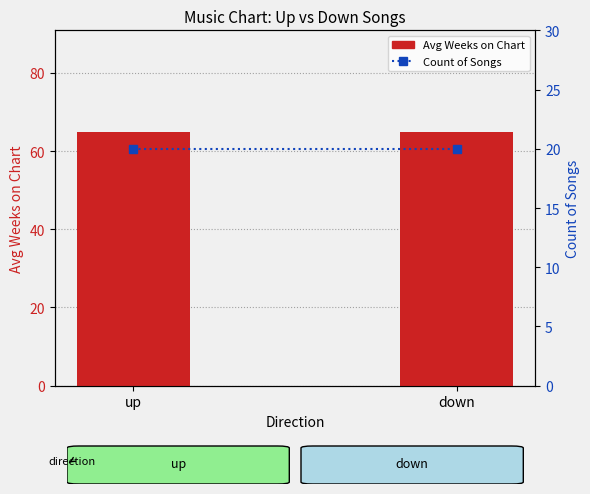

Does the chart contain stacked bars?

No